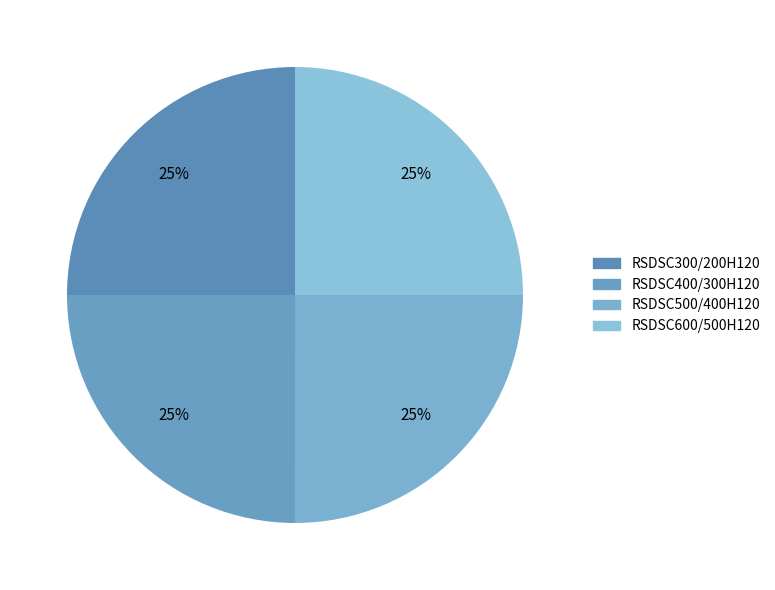

How many segments does this pie chart have?

4